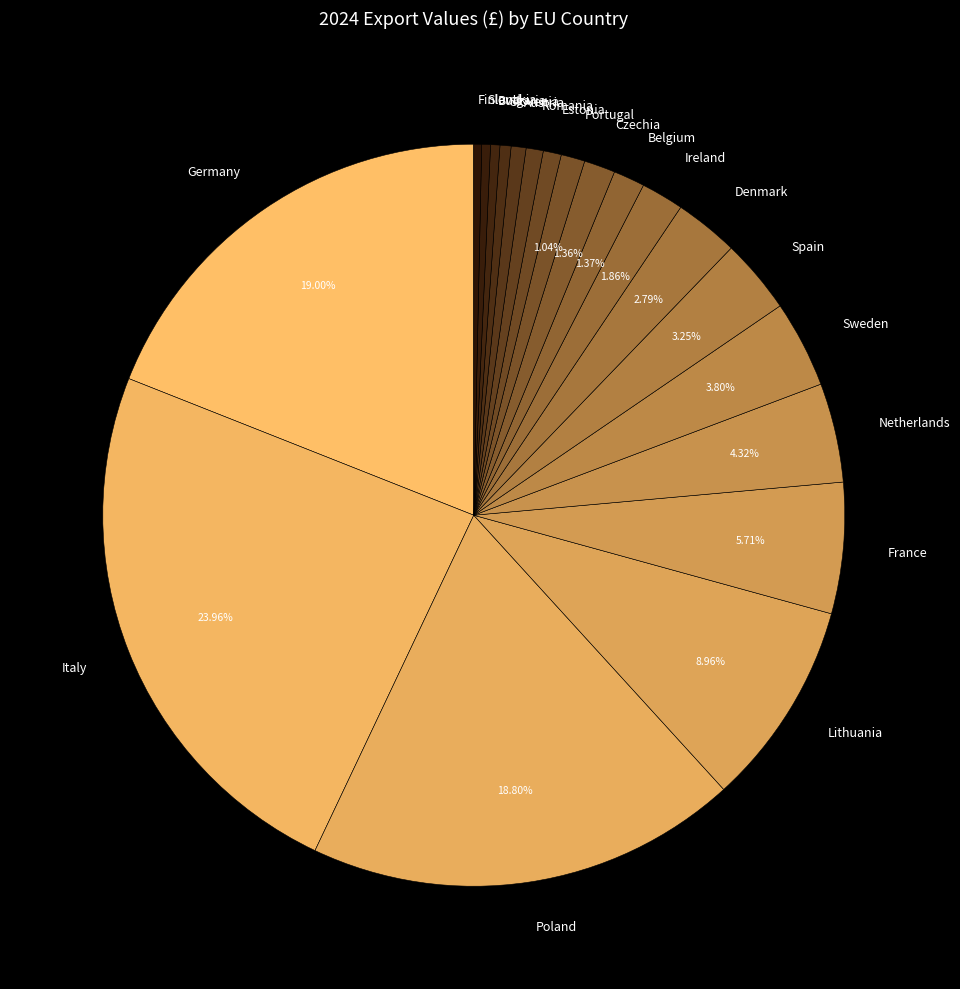

Does any single category account for the majority?

No